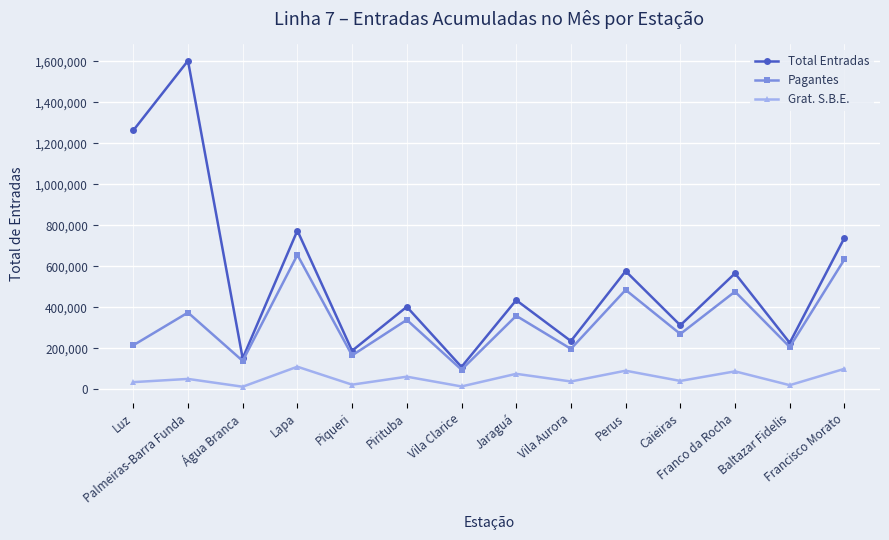

What position from the left is Luz?

1